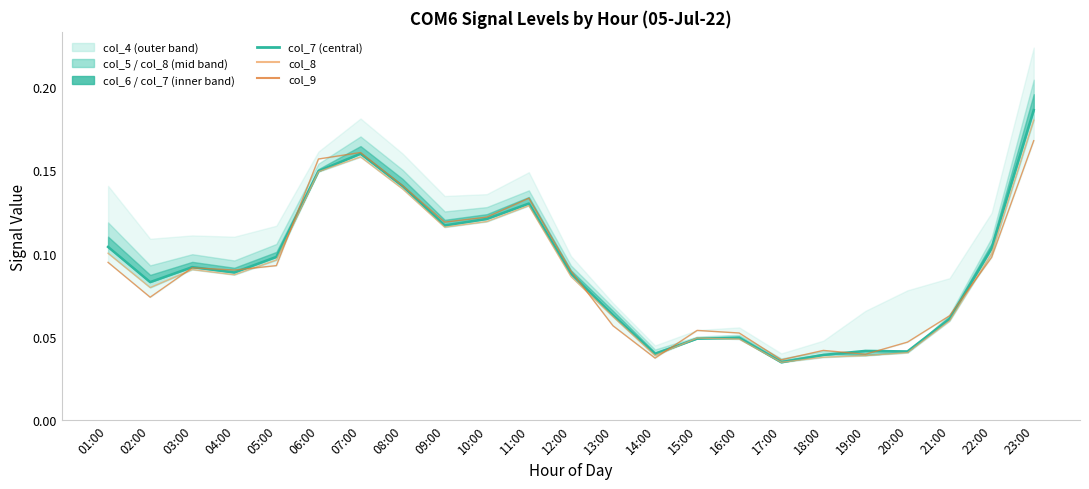

The value of col_9 at 21:00 is 0.1. True or false?

True